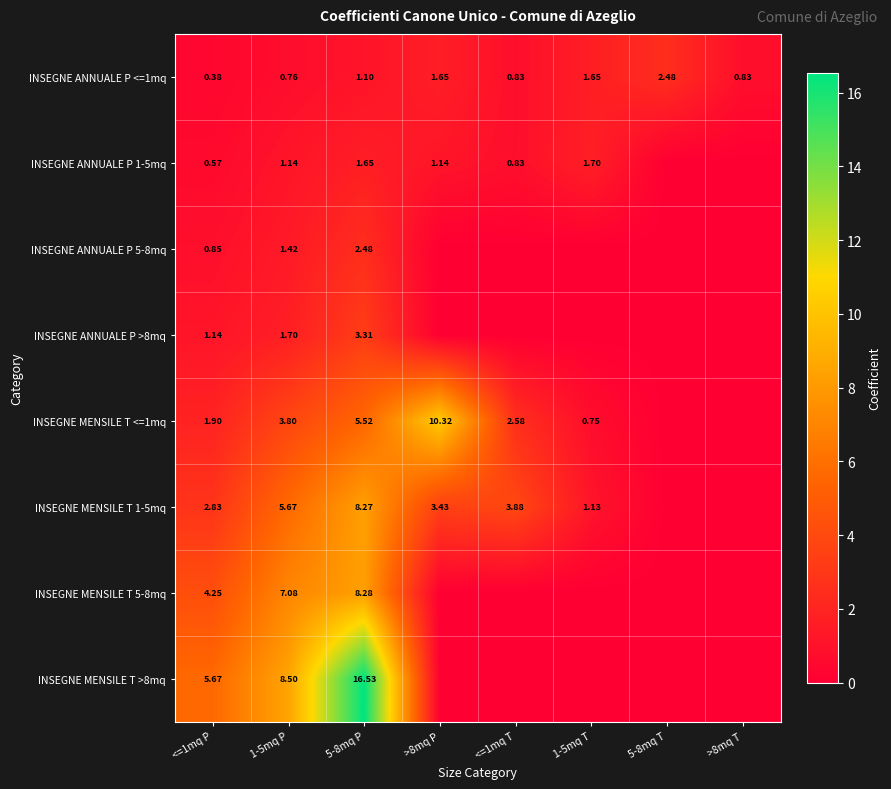

Which category has the lowest value across all series?

5-8mq T